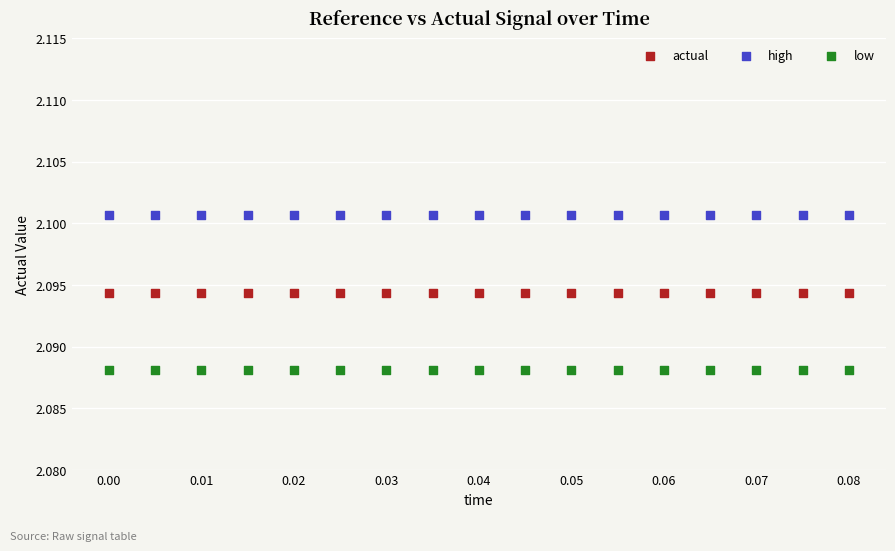

Which series reaches the maximum Y coordinate?

high